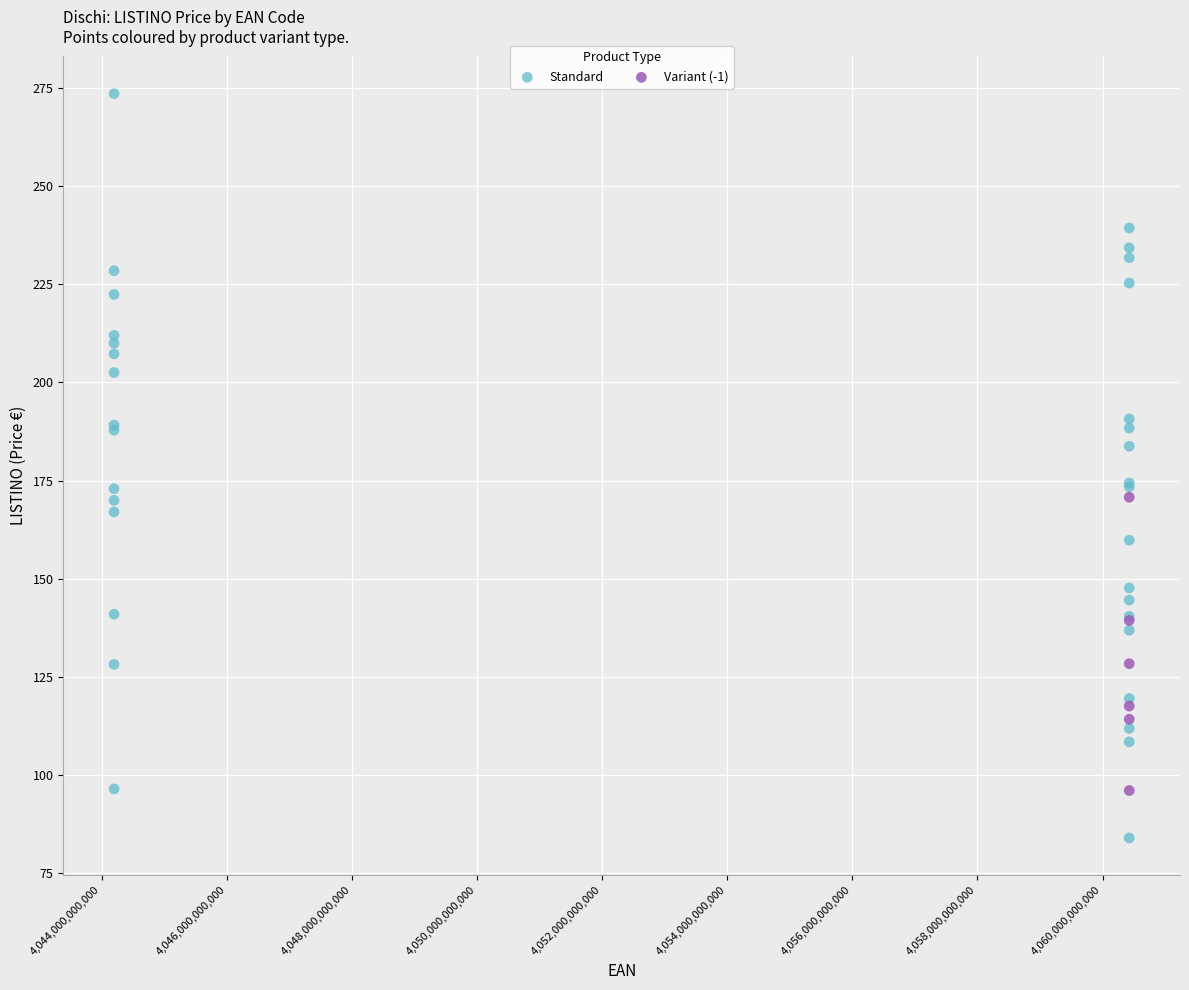

Which series contains the highest Y value?

Standard